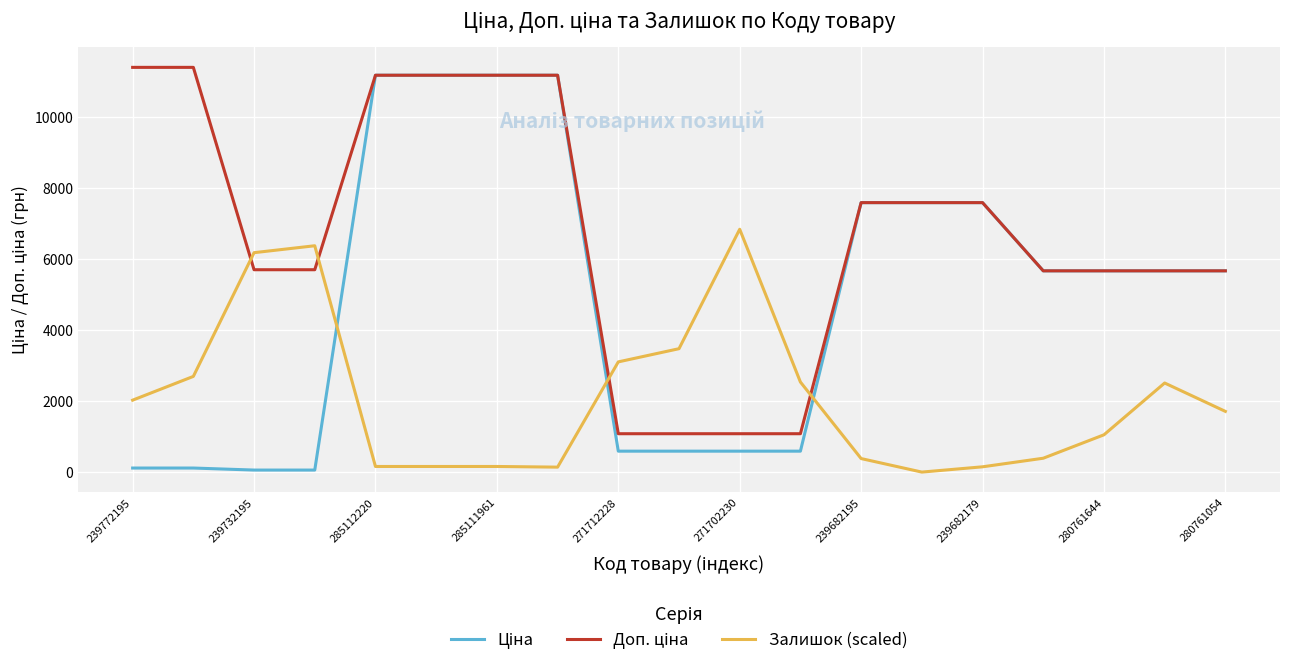

What is the greatest value displayed?

11410.0